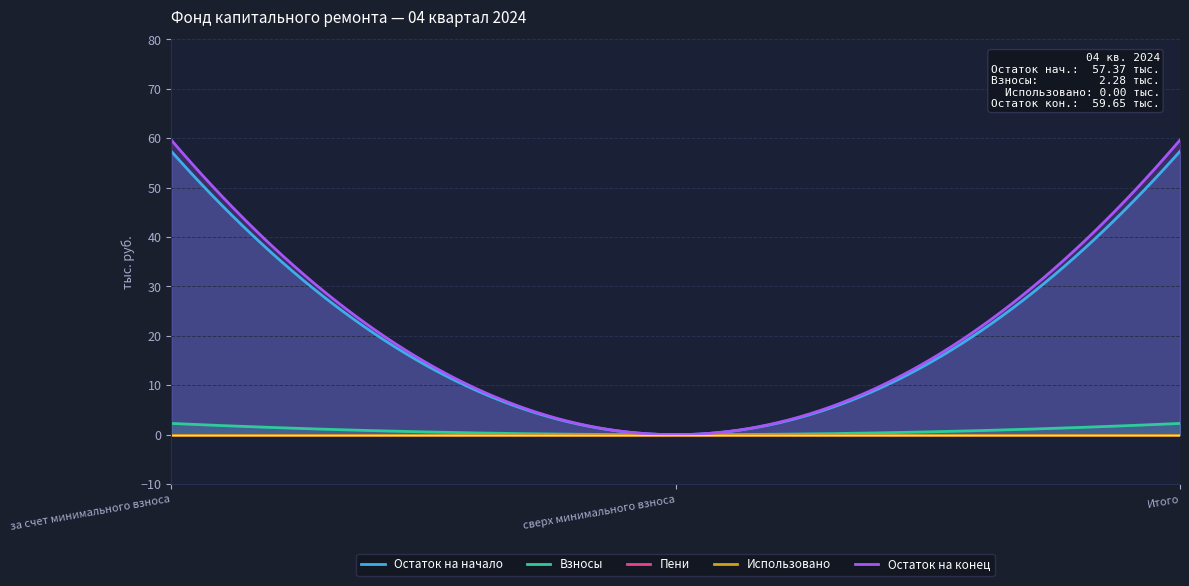

How many values in the Остаток на конец series exceed 59?

2